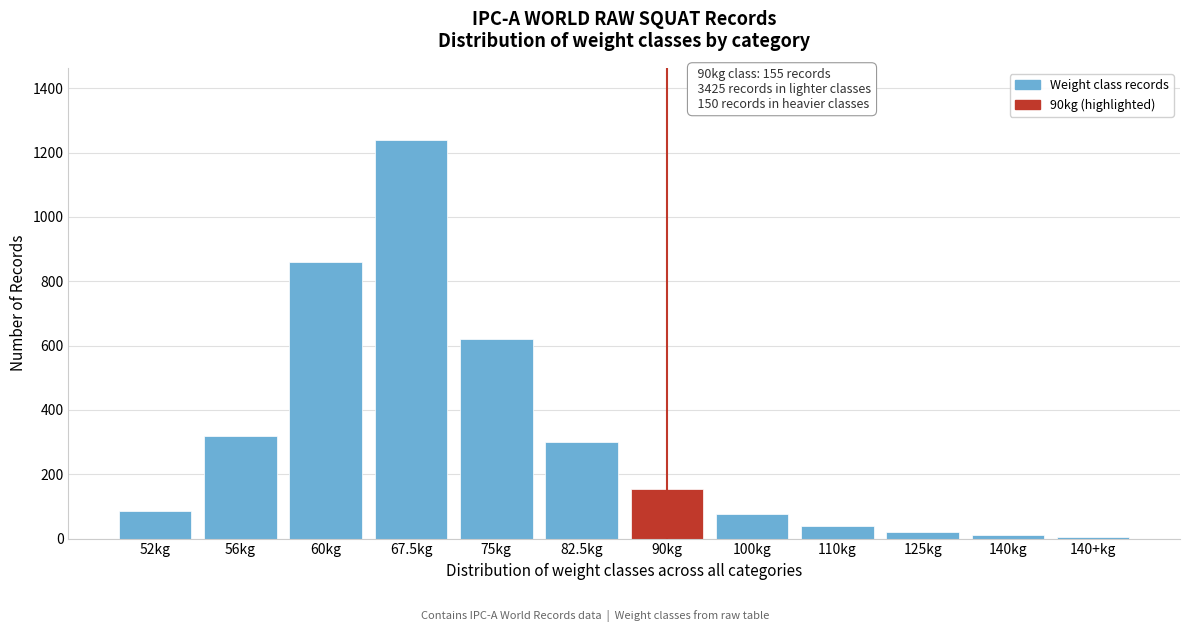

What is the maximum value shown in the chart?

1240